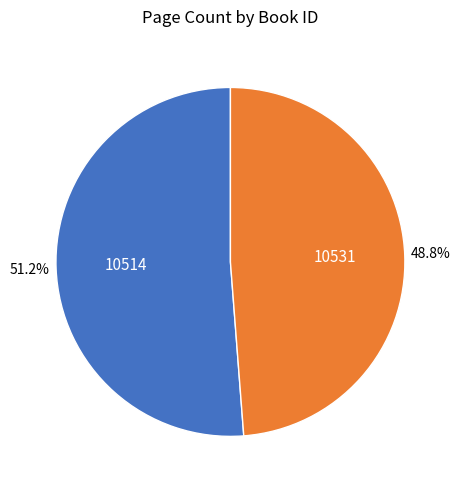

Does any single category account for the majority?

Yes